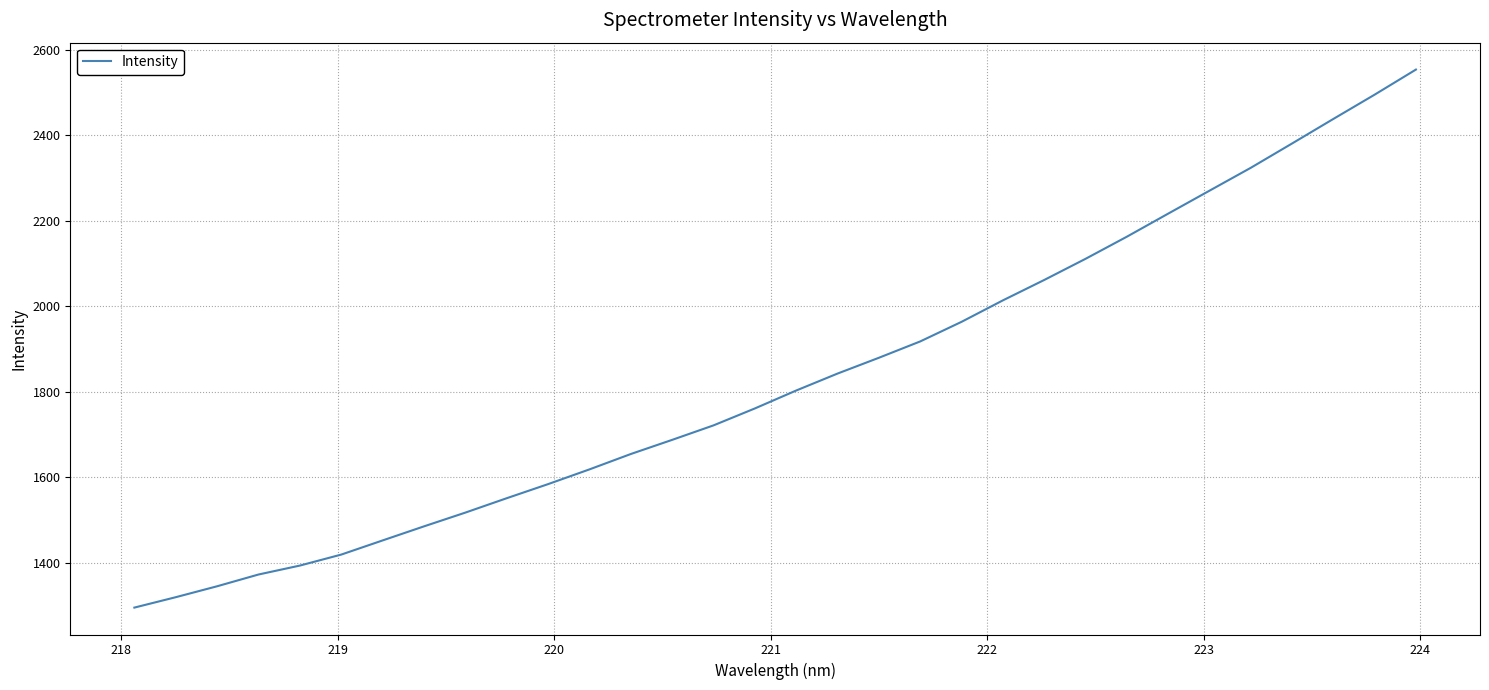

What is the greatest value displayed?

2553.2